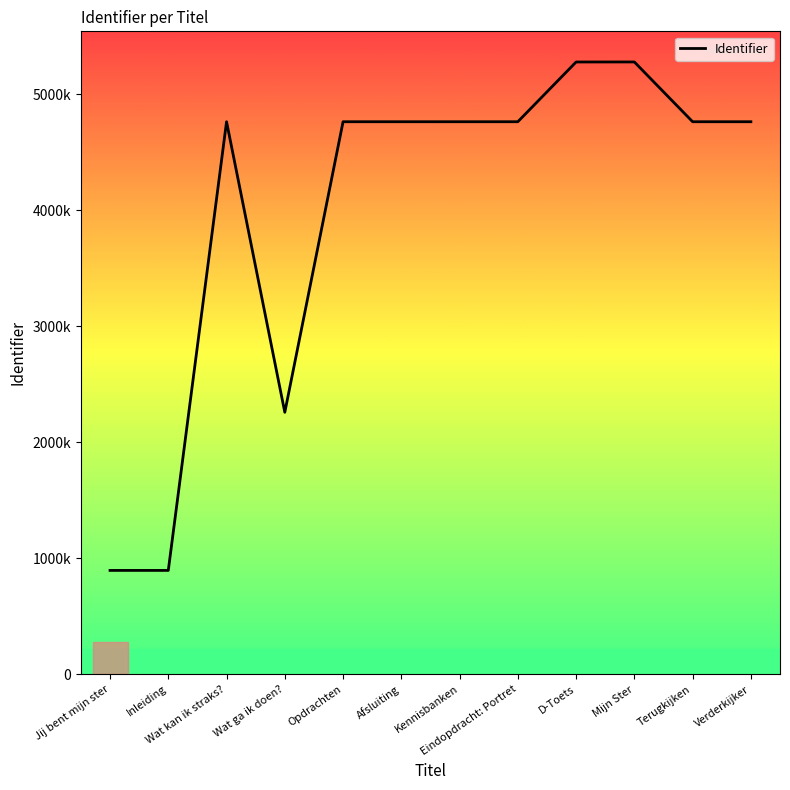

Which category has the highest value across all series?

Mijn Ster